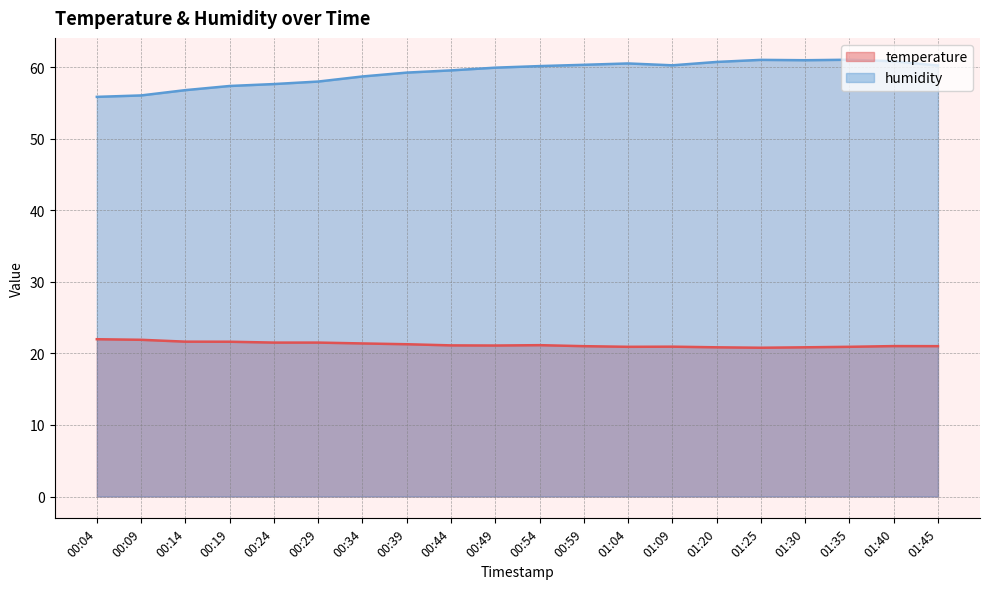

At which label does temperature first exceed 21?

00:04